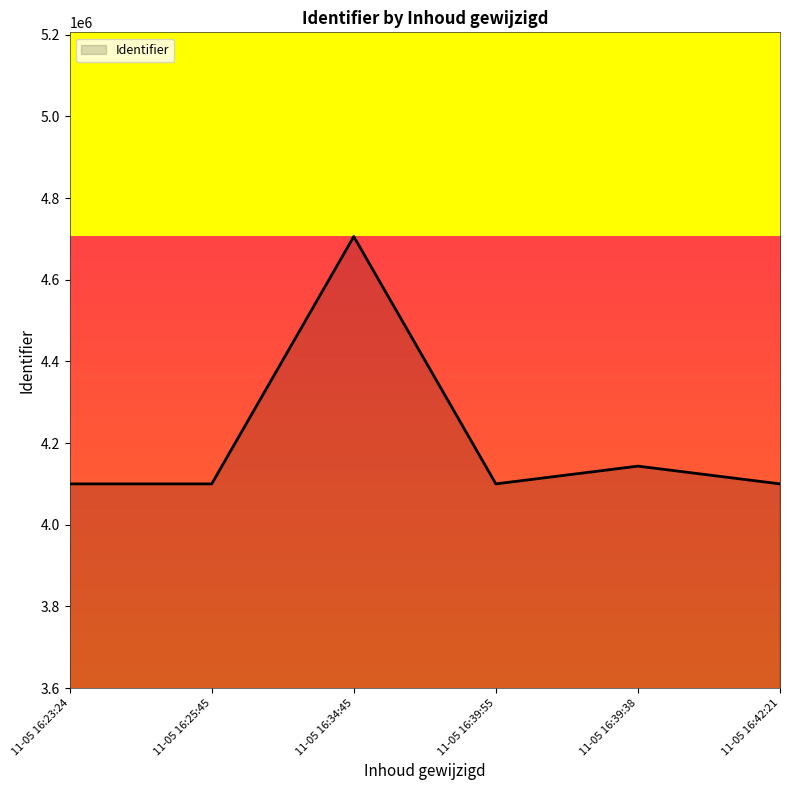

What is the difference between the second highest and minimum values?

43488